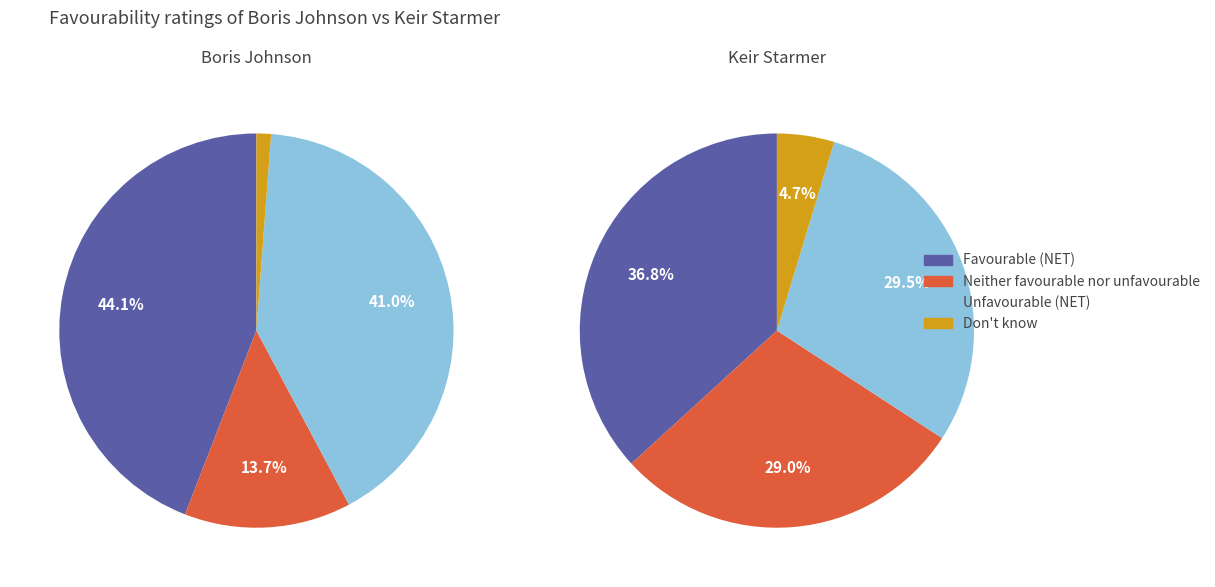

Which has a higher value, Unfavourable (NET) or Favourable (NET)?

Favourable (NET)